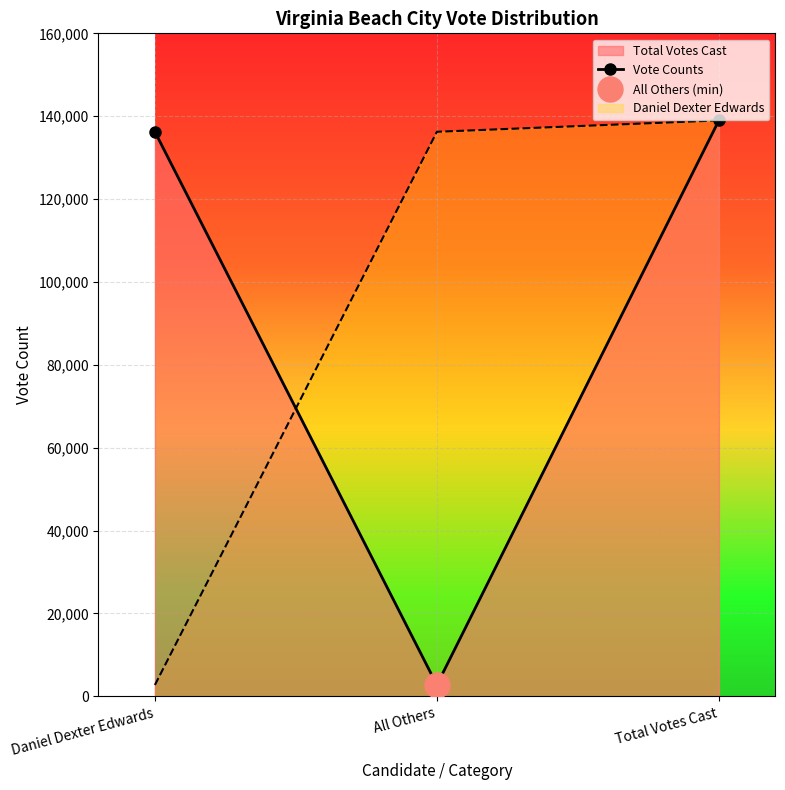

Rank the categories by value from highest to lowest.

Total Votes Cast, Daniel Dexter Edwards, All Others